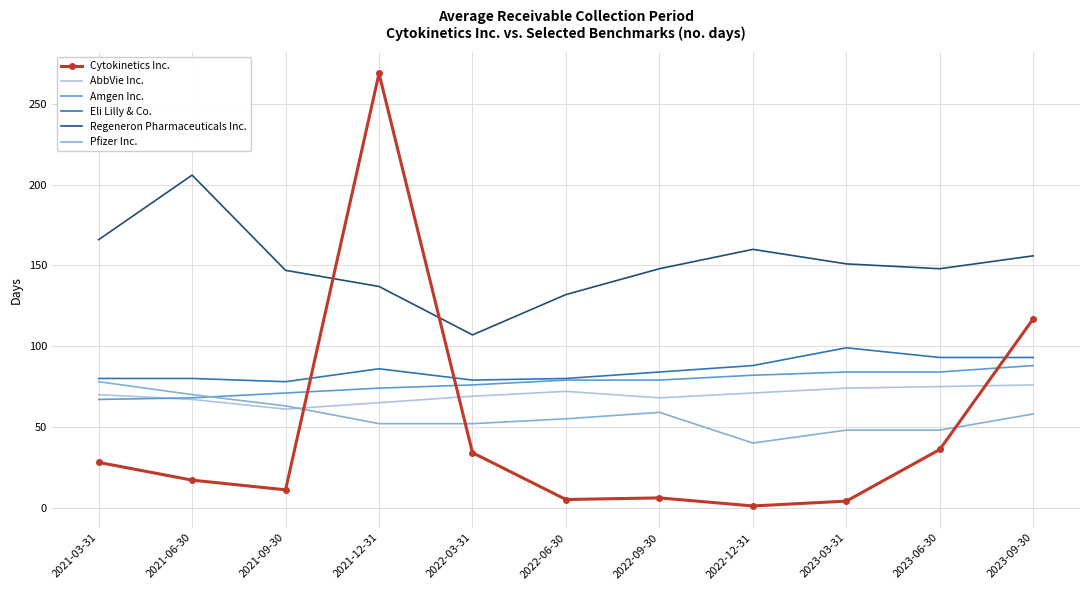

What is the difference between the second highest and minimum values in the Amgen Inc. series?

17